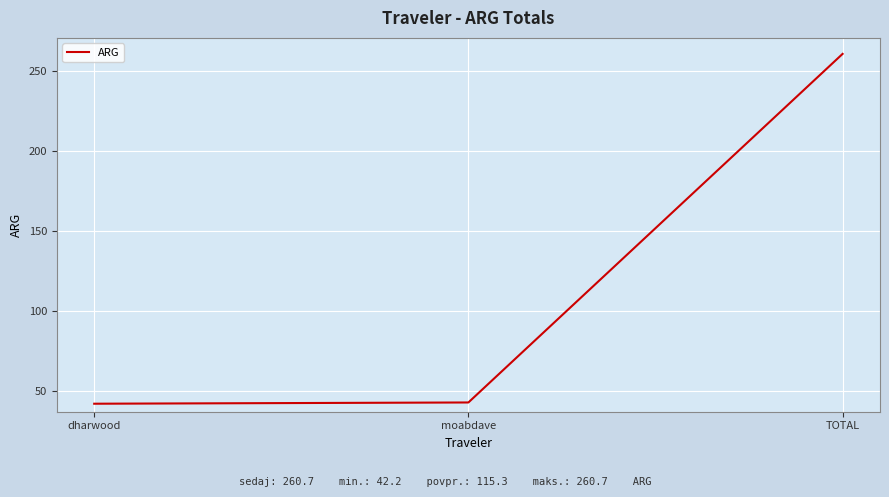

What is the sum of all values?

345.8